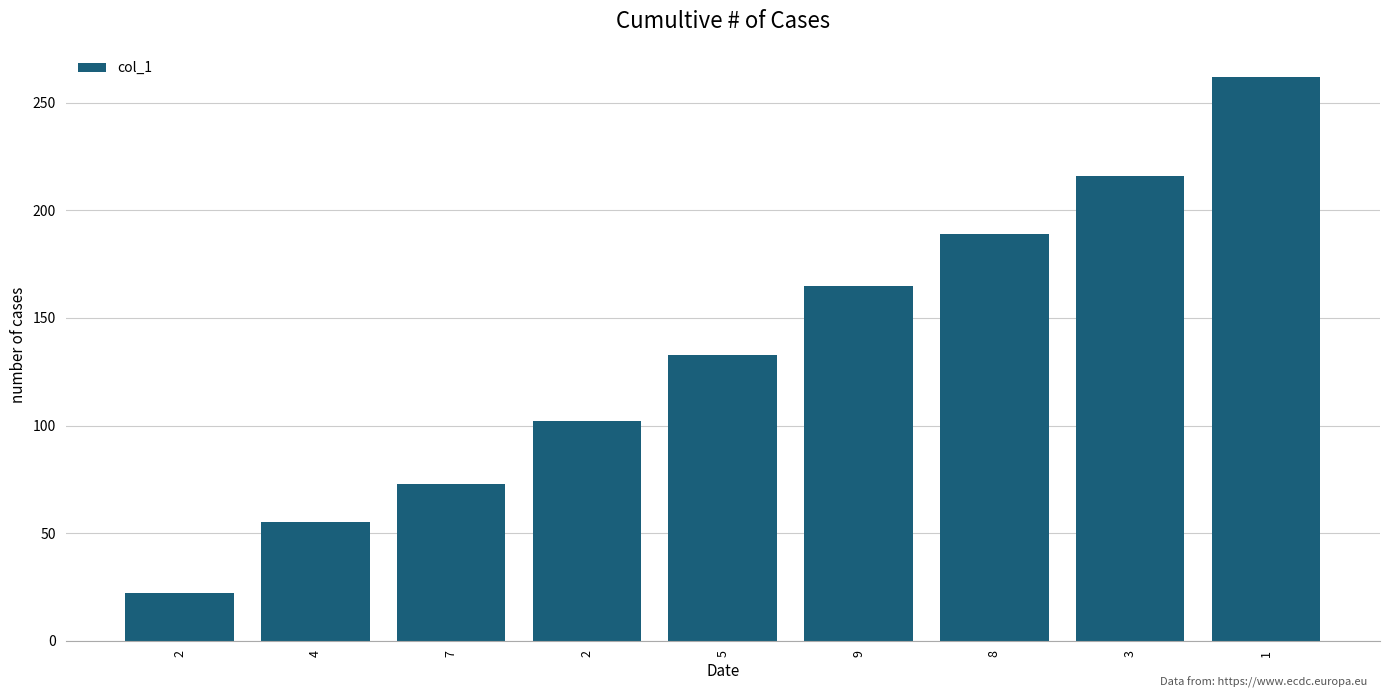

The value at 8 is 189. True or false?

True